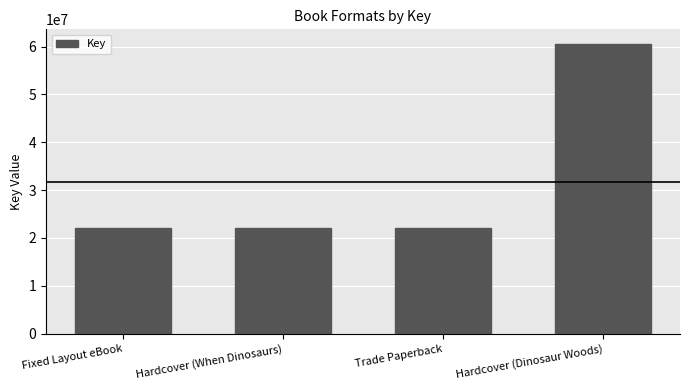

Reading left to right, extract all data points from this chart.

Fixed Layout eBook=22011159	Hardcover (When Dinosaurs)=22011159	Trade Paperback=22011159	Hardcover (Dinosaur Woods)=60559075